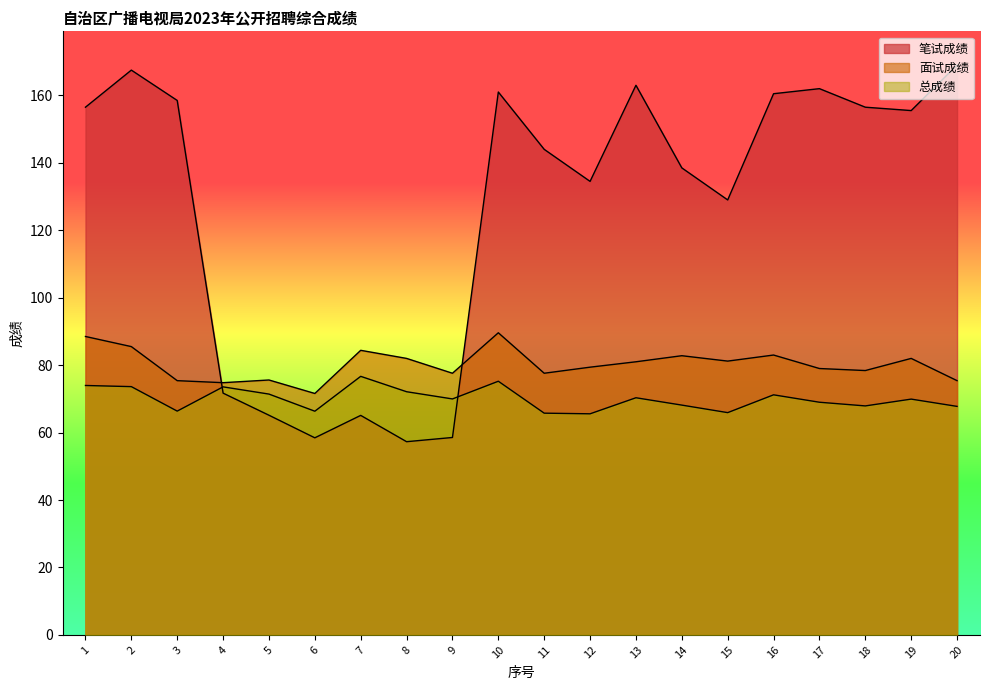

At how many categories does at least one series exceed 77?

17